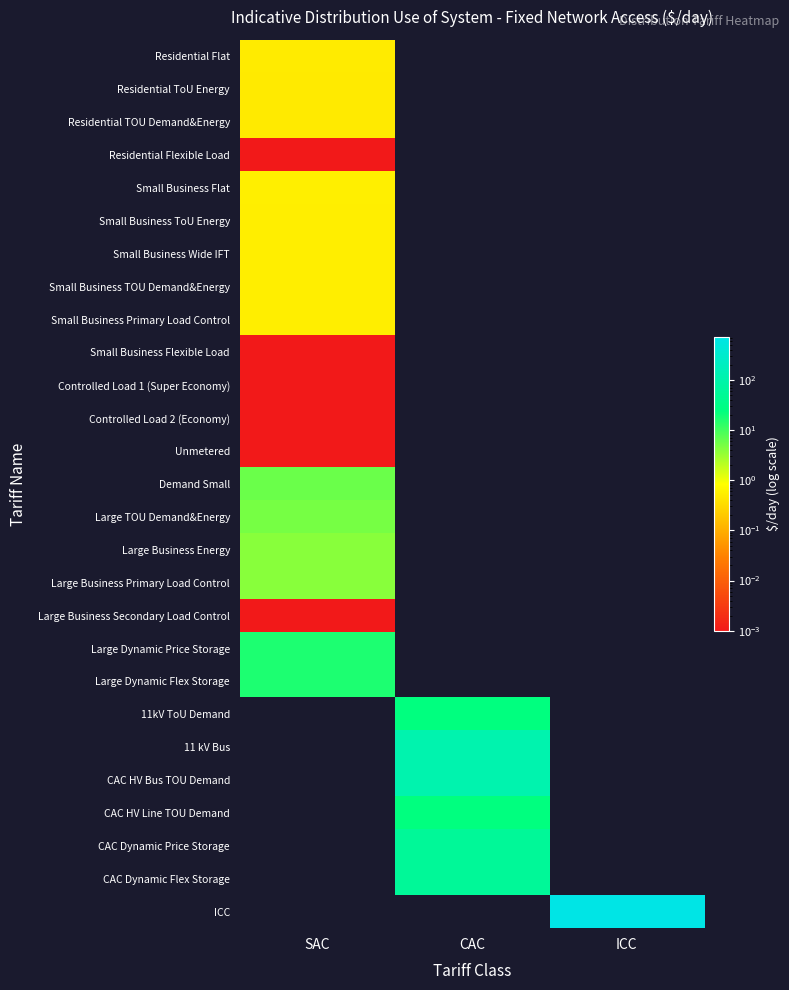

At how many categories does at least one series exceed 371?

1